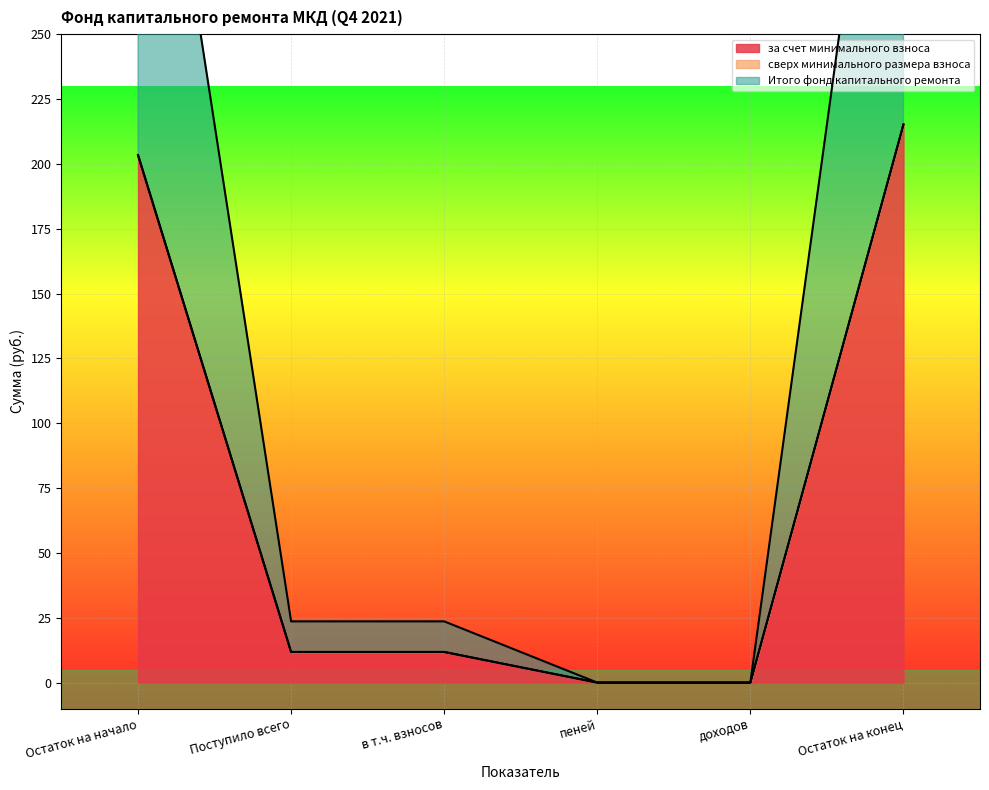

What value does the за счет минимального взноса series have at Поступило всего?

11.8